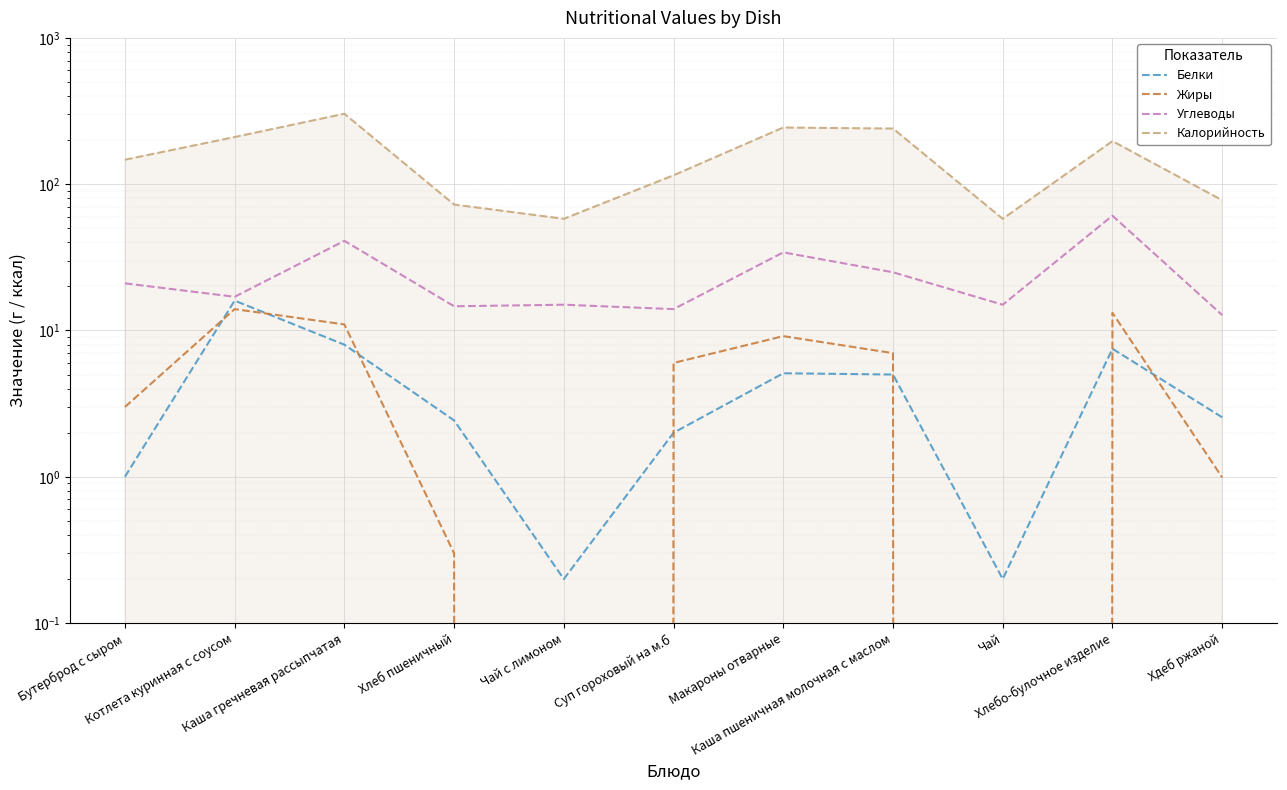

At which category is the sum across all series the highest?

Каша гречневая рассыпчатая